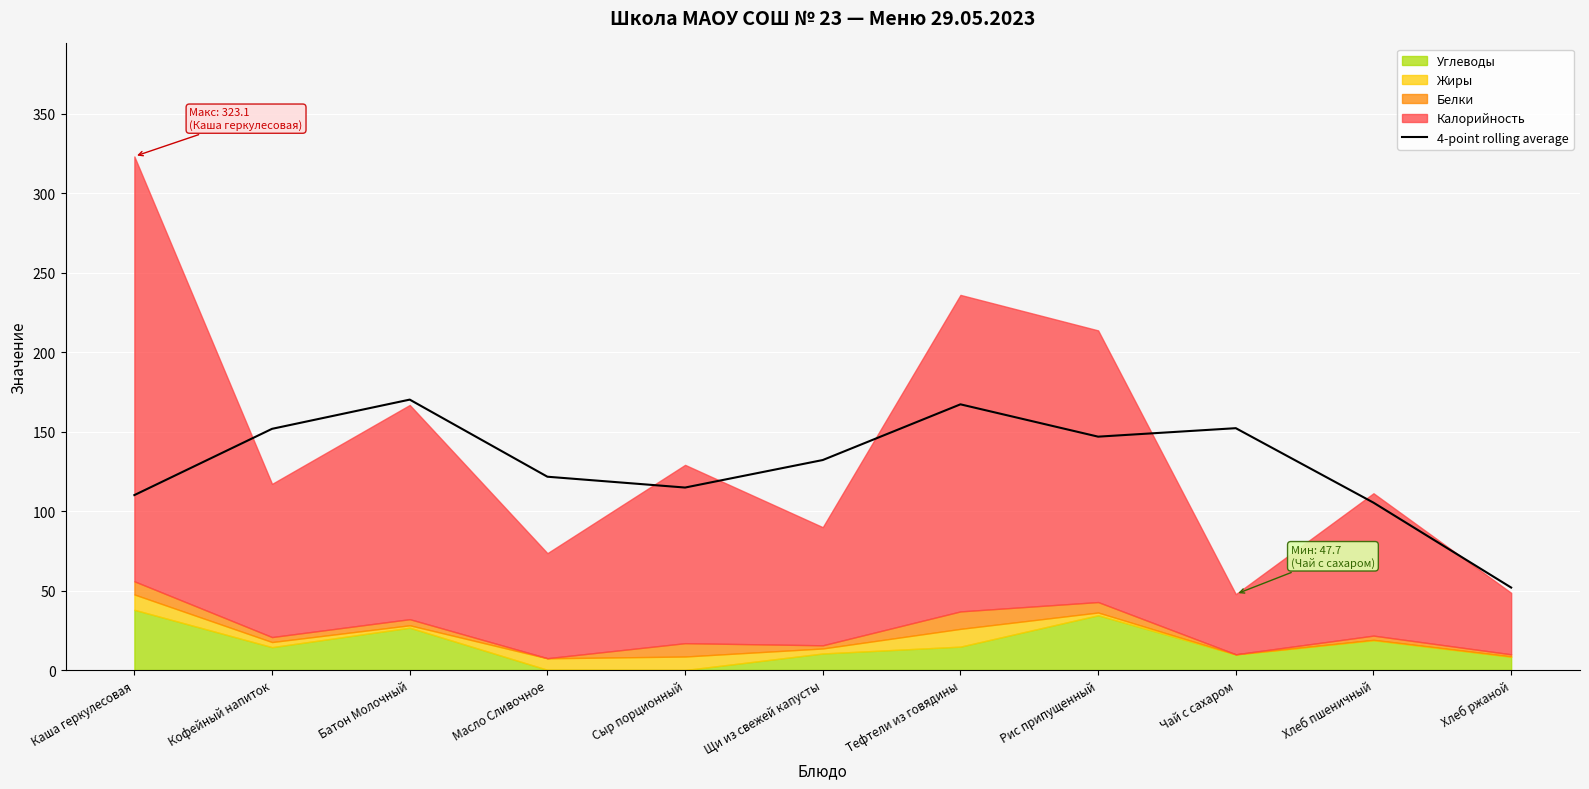

At which label does 4-point rolling average reach its minimum?

Хлеб ржаной